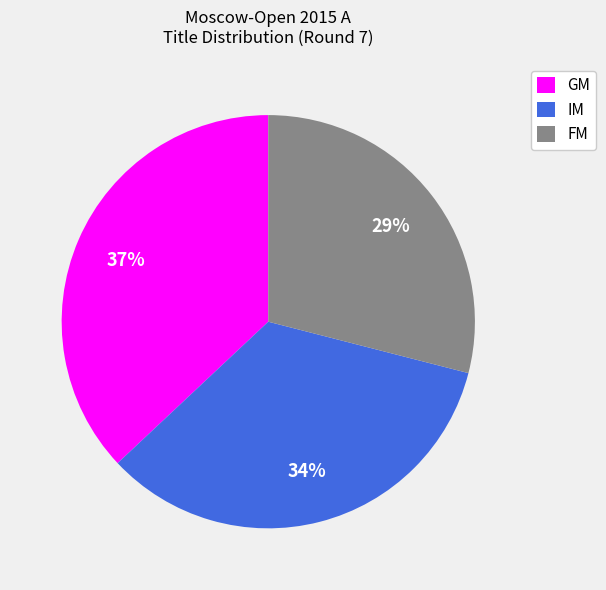

To the nearest percent, what is the difference between the largest and smallest slice percentages?

8%